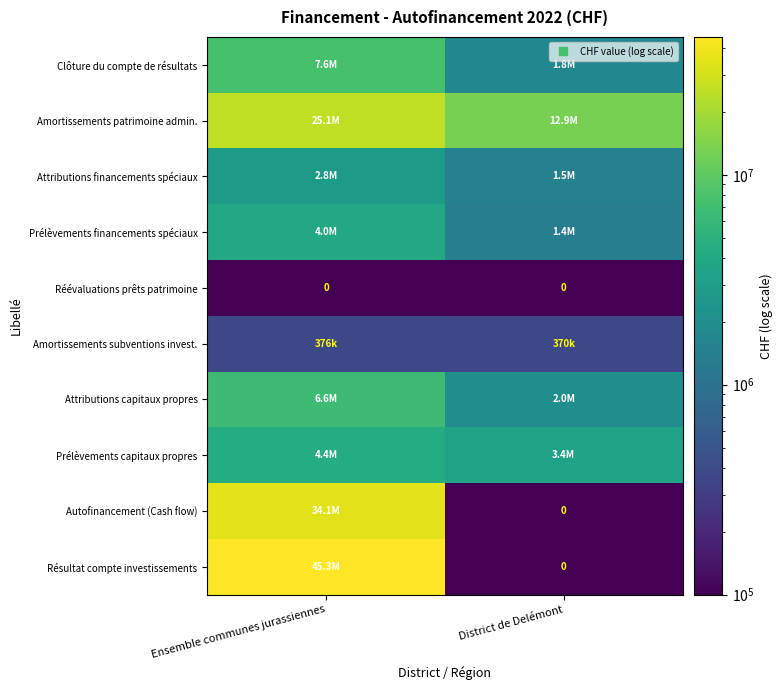

True or false: Prélèvements capitaux propres has a value of 4389613.2 at Ensemble communes jurassiennes.

True